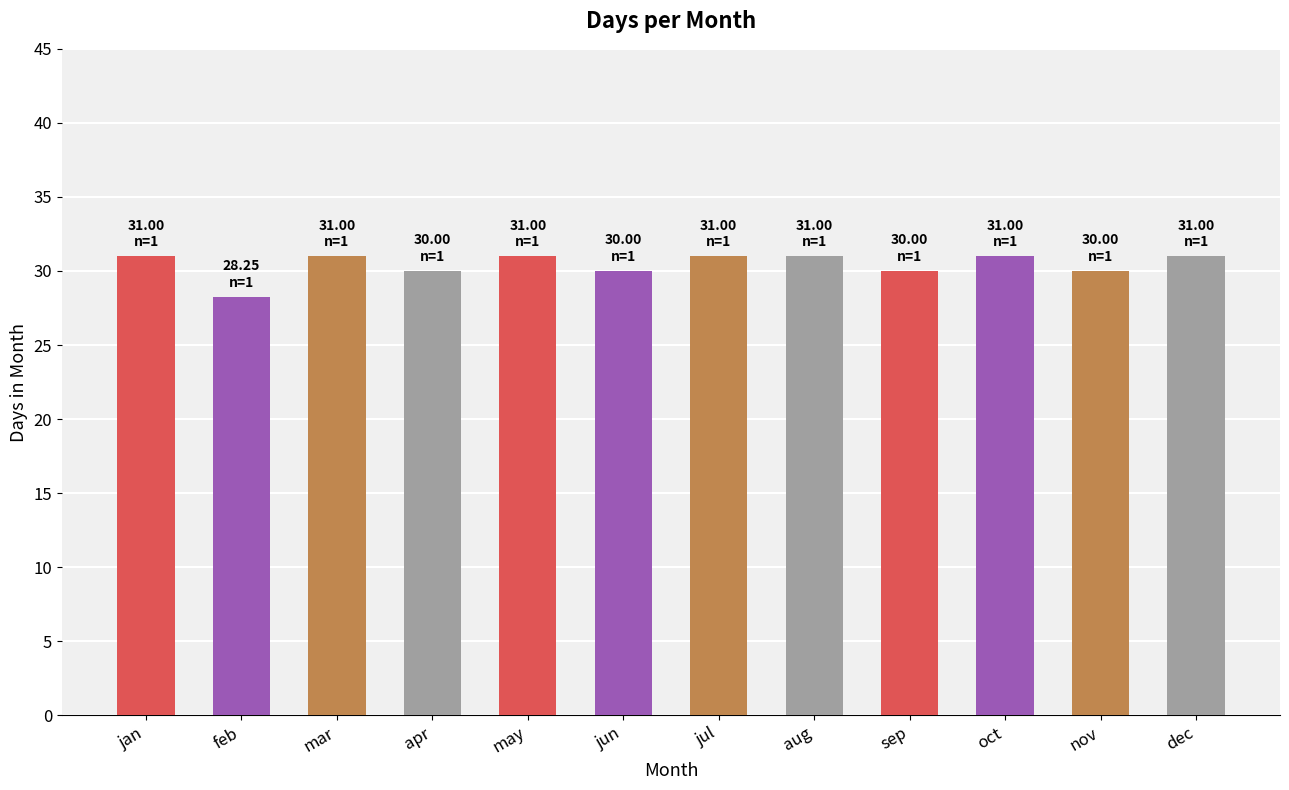

Is it true that the value at mar is 31.0?

True